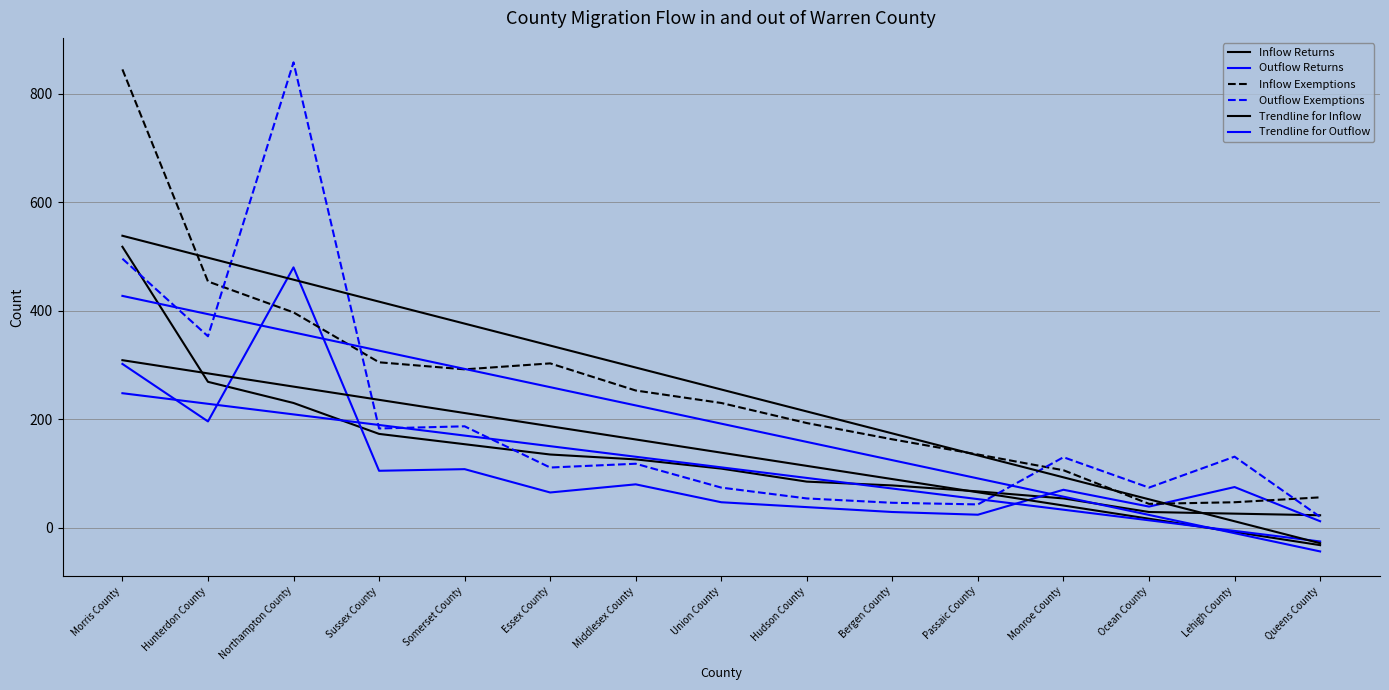

Reading left to right, extract all data points from this chart.

Inflow Returns: 518.0	269.0	230.0	173.0	154.0	135.0	126.0	109.0	85.0	78.0	67.0	54.0	29.0	26.0	23.0
Outflow Returns: 302.0	196.0	480.0	105.0	108.0	65.0	80.0	47.0	38.0	29.0	24.0	70.0	39.0	75.0	12.0
Inflow Exemptions: 845.0	454.0	397.0	305.0	292.0	303.0	253.0	230.0	193.0	163.0	135.0	106.0	44.0	47.0	56.0
Outflow Exemptions: 496.0	353.0	858.0	183.0	187.0	111.0	118.0	74.0	54.0	46.0	43.0	130.0	74.0	131.0	20.0
Trendline for Inflow: 308.9	284.5	260.2	235.8	211.5	187.1	162.8	138.4	114.0	89.7	65.3	41.0	16.6	-7.7	-32.1
Trendline for Outflow: 248.0	228.5	209.0	189.4	169.9	150.4	130.9	111.3	91.8	72.3	52.8	33.2	13.7	-5.8	-25.3